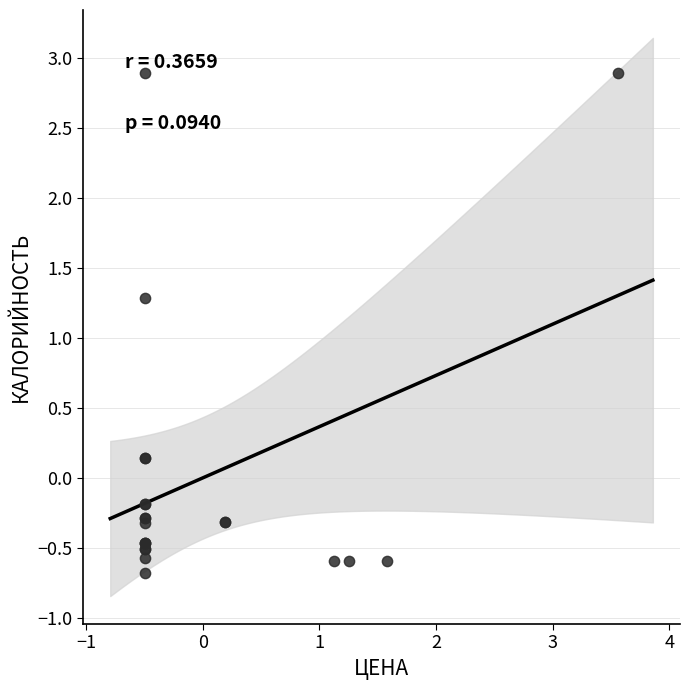

What Y value in the scatter plot is closest to 1?

1.3